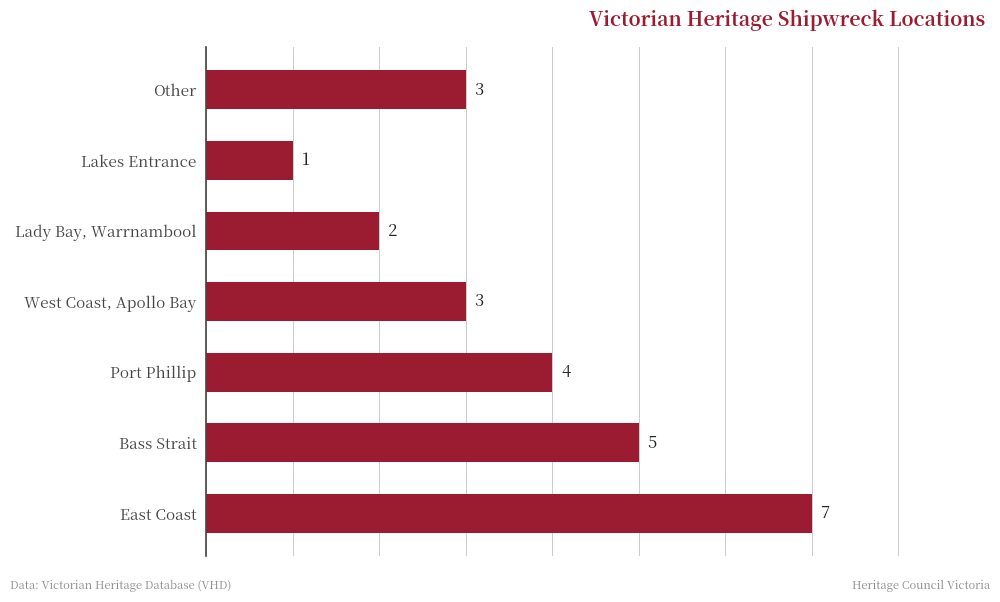

Approximately how many times larger is the value at East Coast compared to Lakes Entrance?

7.0